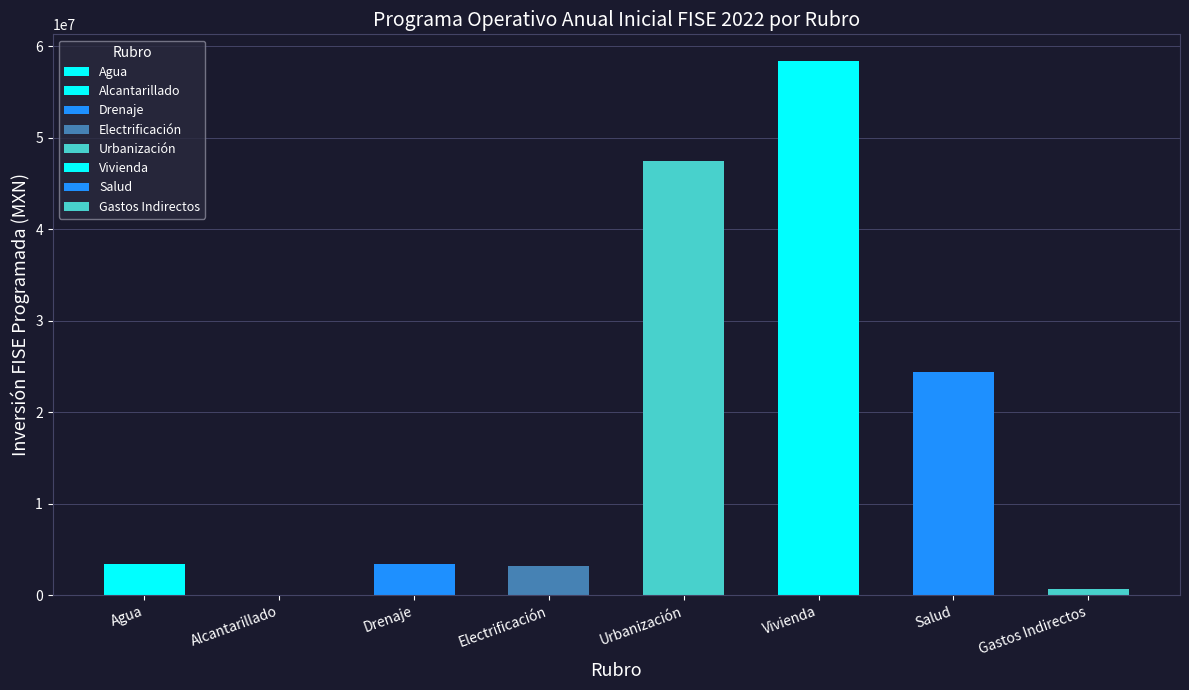

What position from the right is Alcantarillado?

7